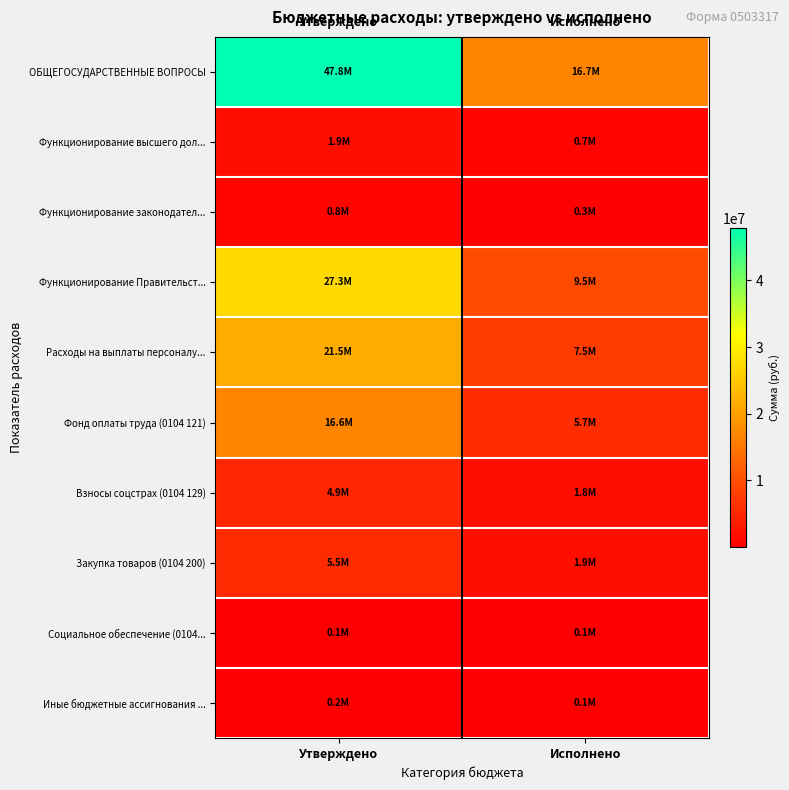

List the series in order of their peak value, highest first.

ОБЩЕГОСУДАРСТВЕННЫЕ ВОПРОСЫ, Функционирование Правительст..., Расходы на выплаты персоналу..., Фонд оплаты труда (0104 121), Закупка товаров (0104 200), Взносы соцстрах (0104 129), Функционирование высшего дол..., Функционирование законодател..., Иные бюджетные ассигнования ..., Социальное обеспечение (0104...